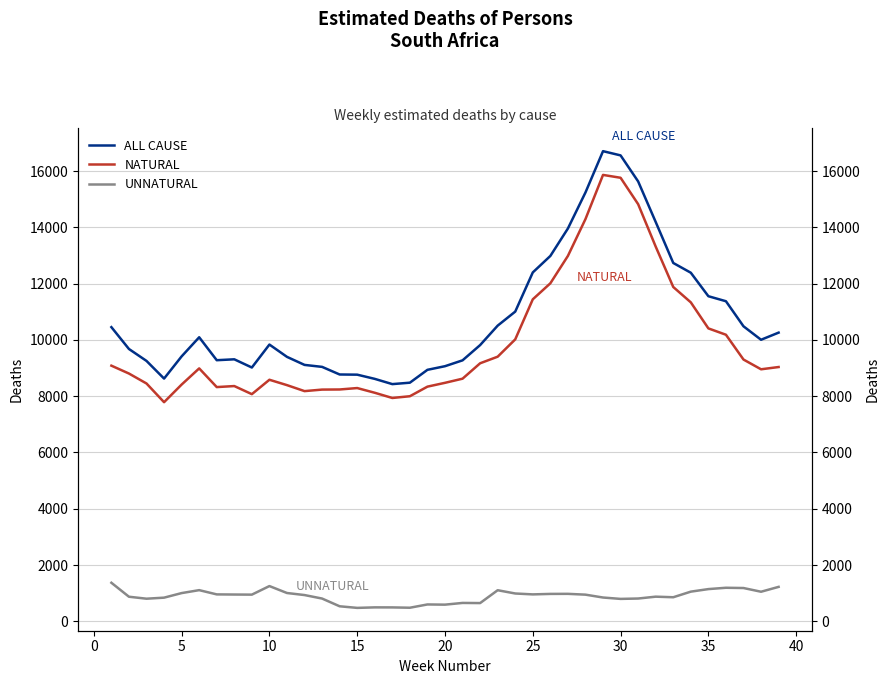

How many interior local valleys does the UNNATURAL series have?

10